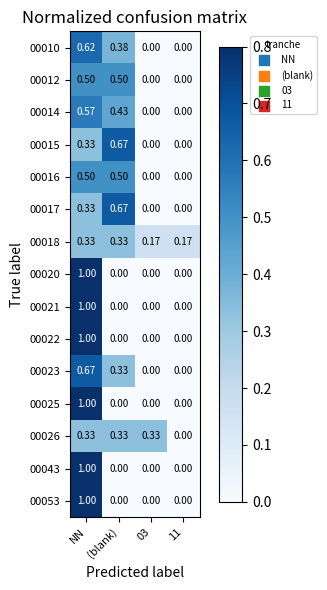

What is the total value across all series at 03?

0.5